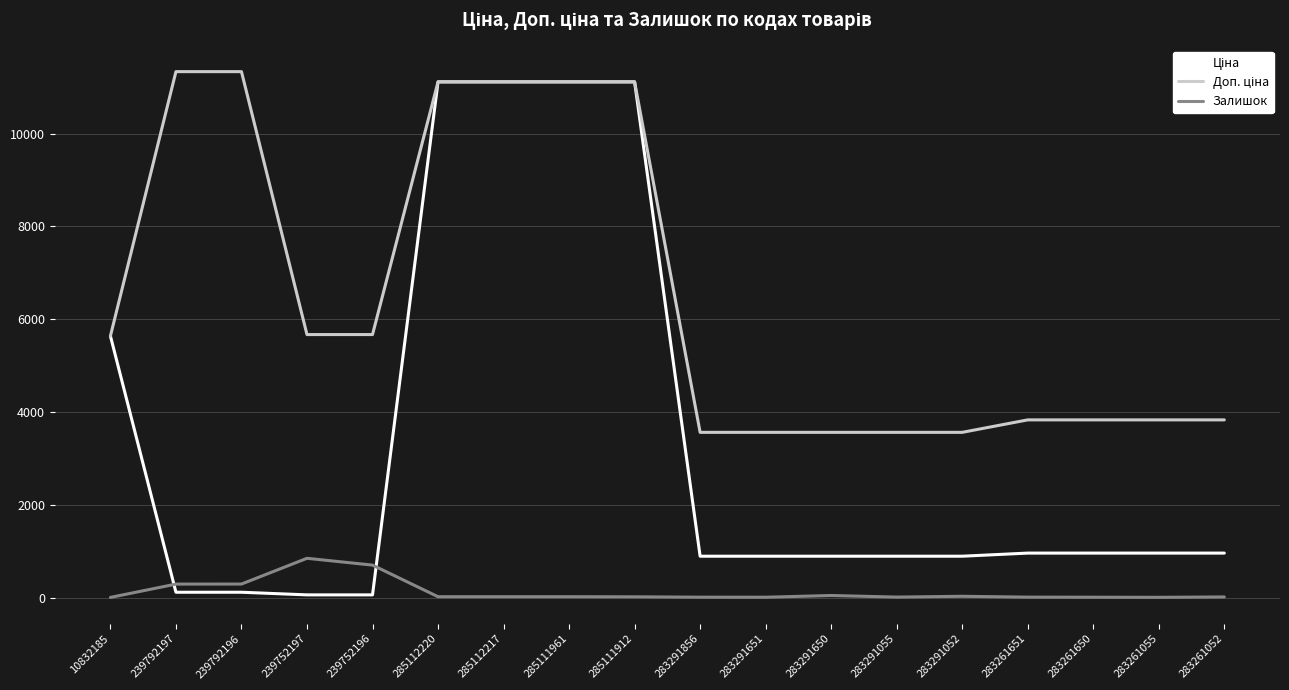

True or false: Залишок has a value of 219.3 at 239752196.

False